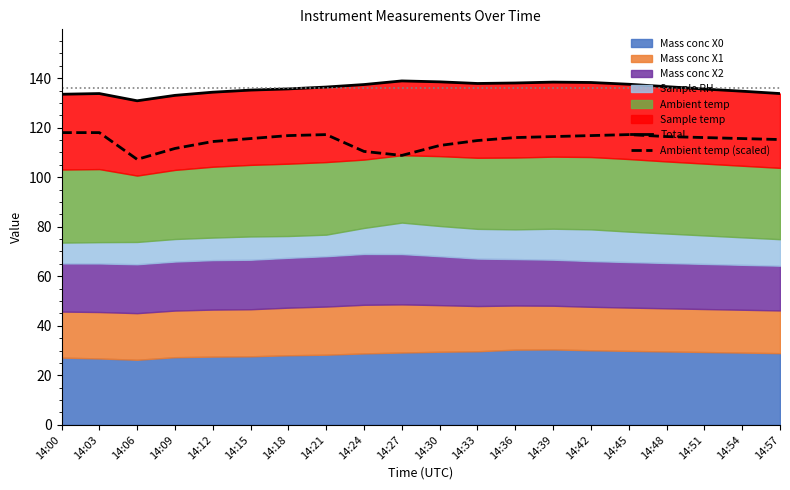

How many values in the Total series exceed 136?

10